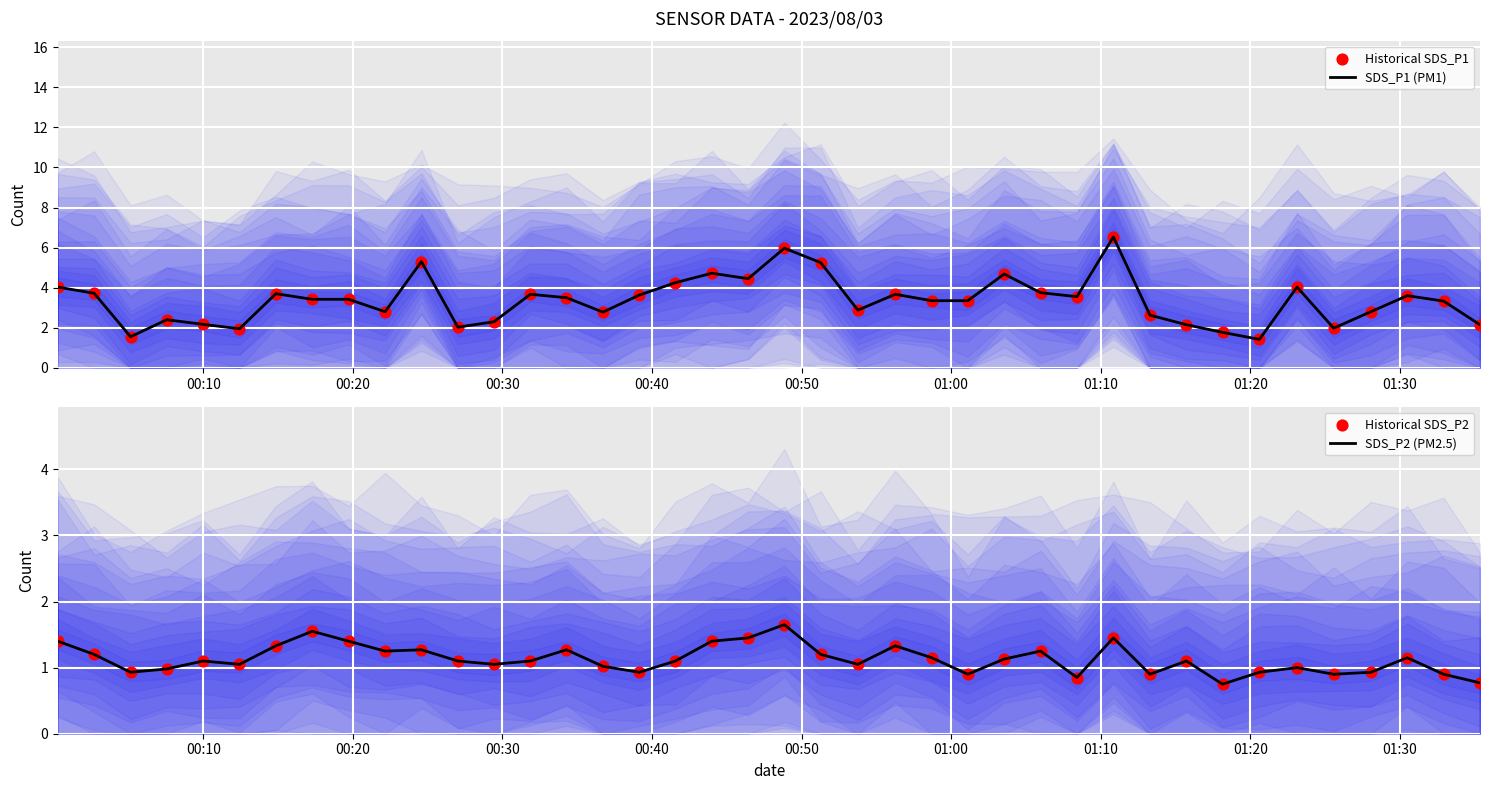

What are all the series names shown in the legend?

SDS_P1 (PM1), Historical SDS_P1, SDS_P2 (PM2.5), Historical SDS_P2